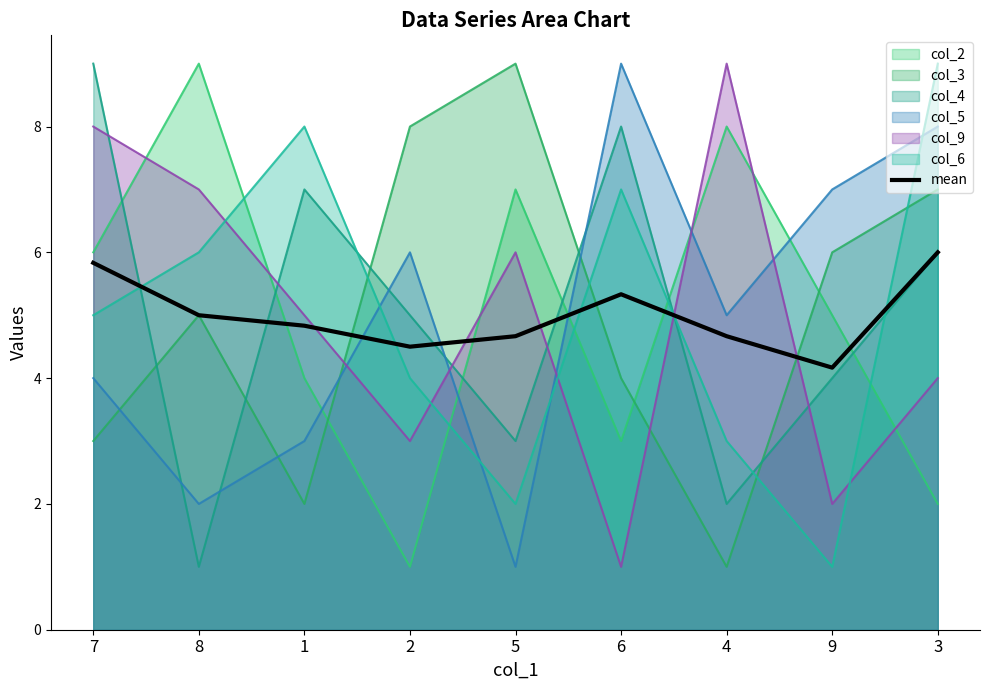

What is the sum of all values?

45.0